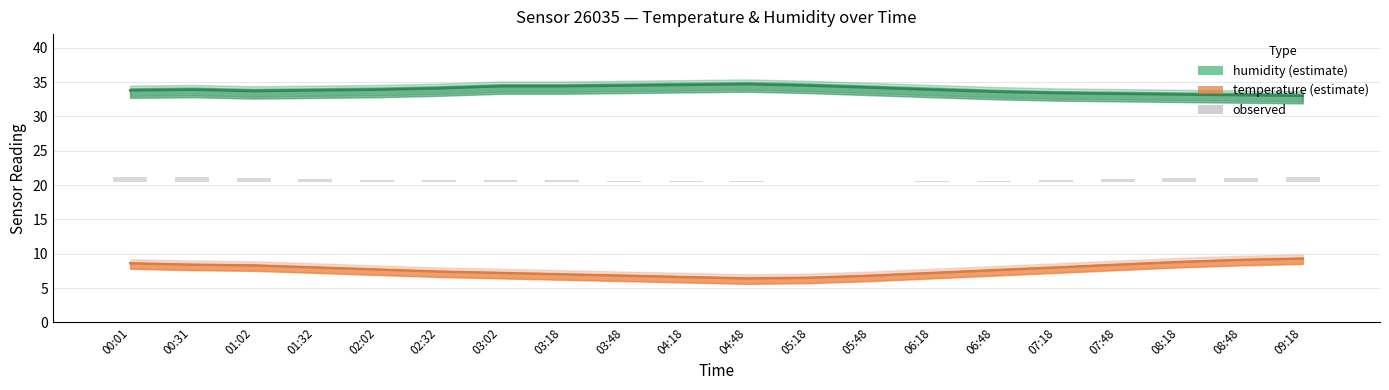

Reading left to right, transcribe all the data shown in this chart.

humidity: 33.8	33.9	33.7	33.8	33.9	34.1	34.4	34.4	34.5	34.6	34.7	34.5	34.2	33.9	33.6	33.4	33.3	33.2	33.1	33.0
temperature: 8.6	8.4	8.3	8.0	7.7	7.4	7.2	7.0	6.8	6.6	6.4	6.5	6.8	7.2	7.6	8.0	8.4	8.8	9.1	9.3
observed (bar): 0.7	0.6	0.5	0.4	0.3	0.2	0.3	0.2	0.1	0.1	0.1	0.0	0.0	0.1	0.1	0.2	0.3	0.5	0.6	0.6